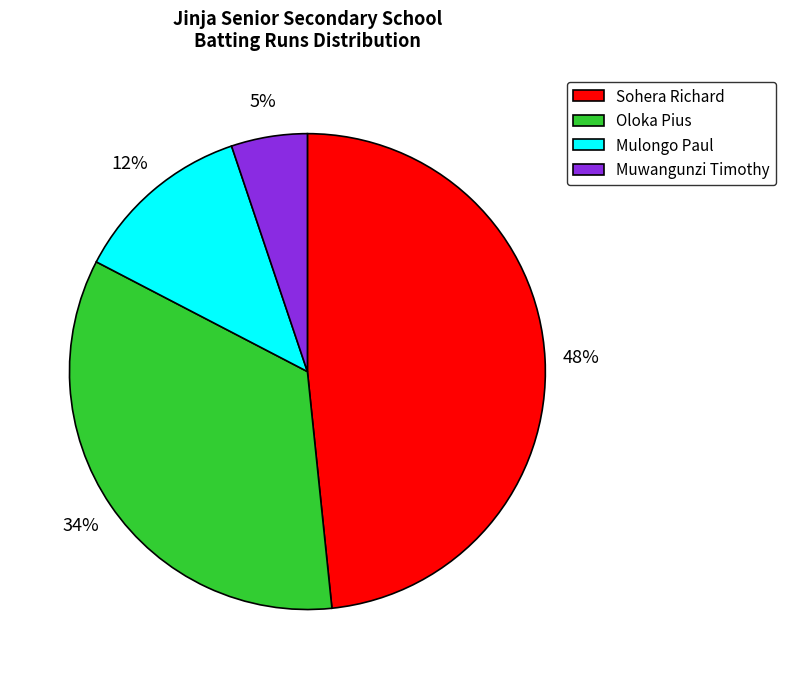

To the nearest percent, what is the difference between the largest and smallest slice percentages?

43%